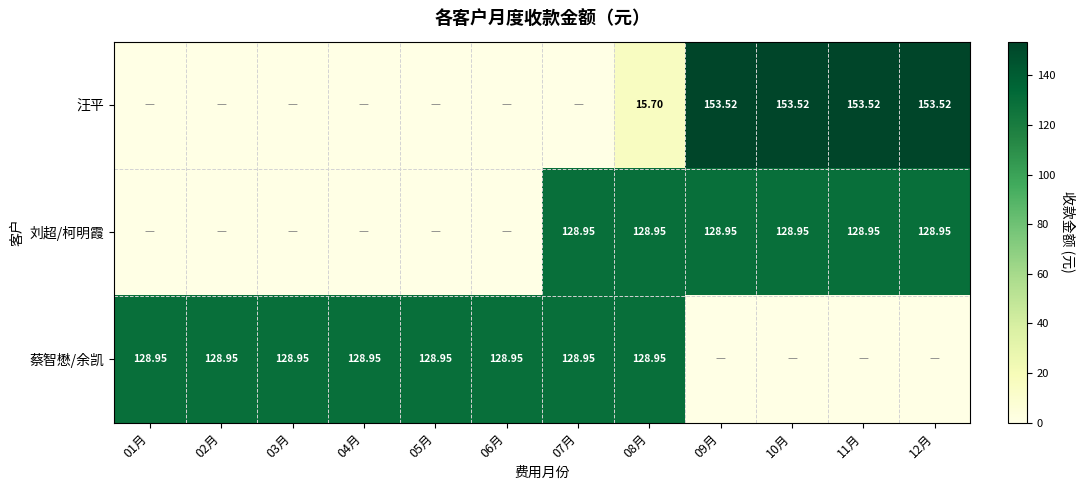

Is the value of 蔡智懋/余凯 at 07月 greater than the value of 汪平 at 08月?

Yes